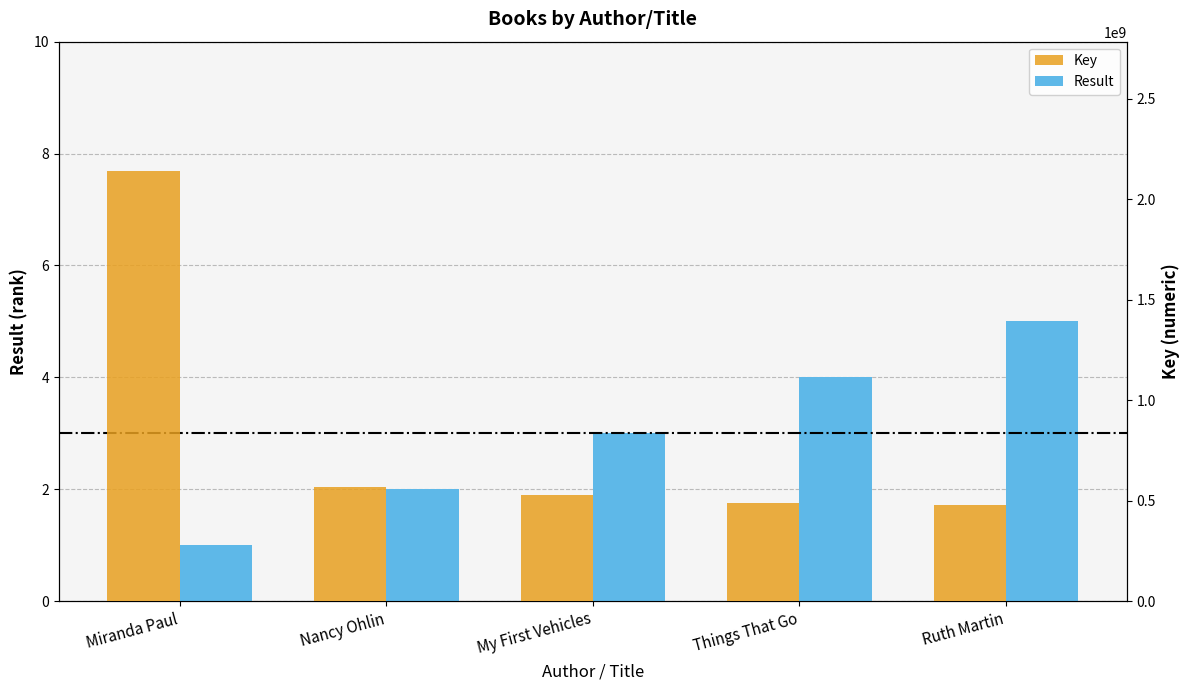

What is the greatest value displayed?

2142245831